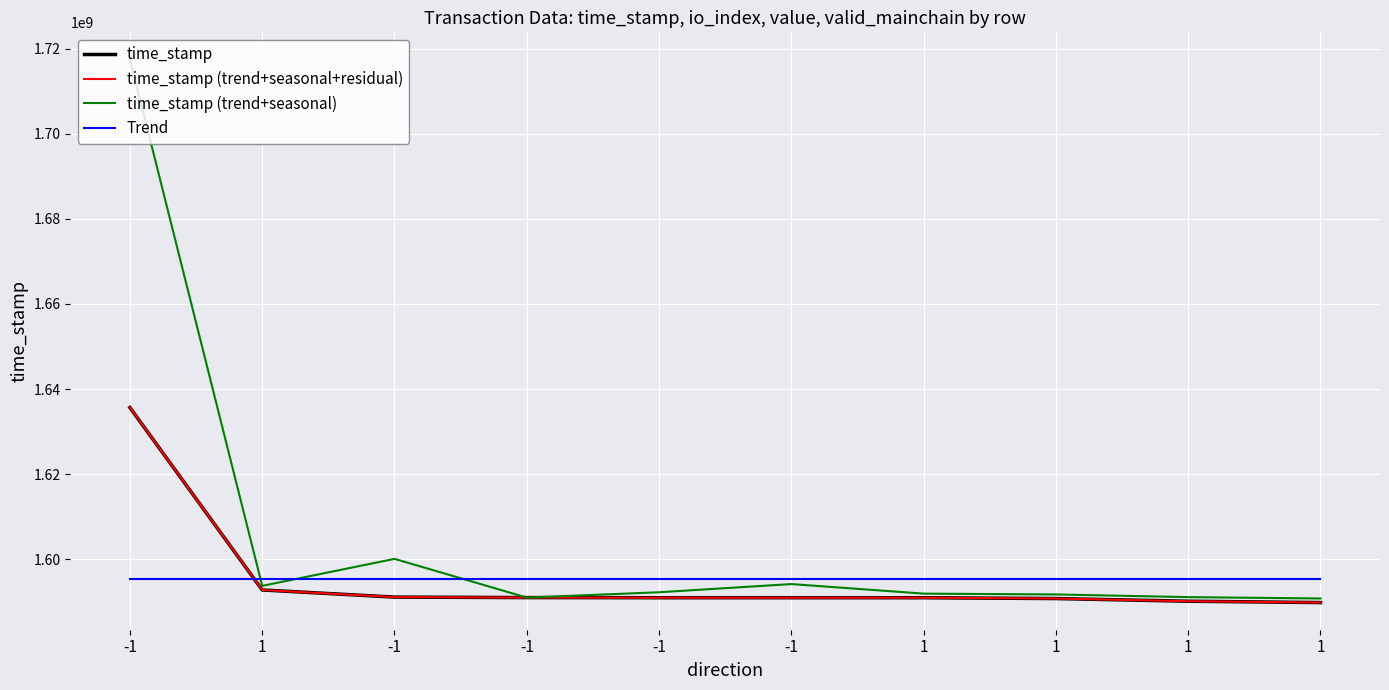

Does the chart have visible grid lines?

Yes